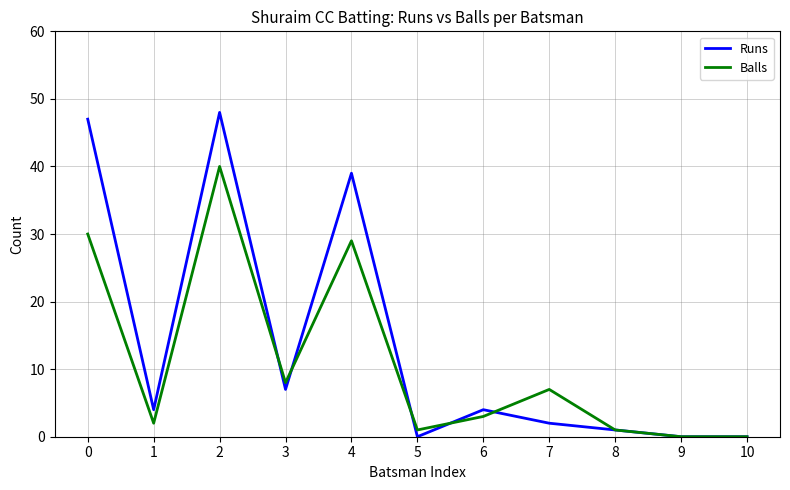

At 2, list the series in order from largest to smallest.

Runs, Balls